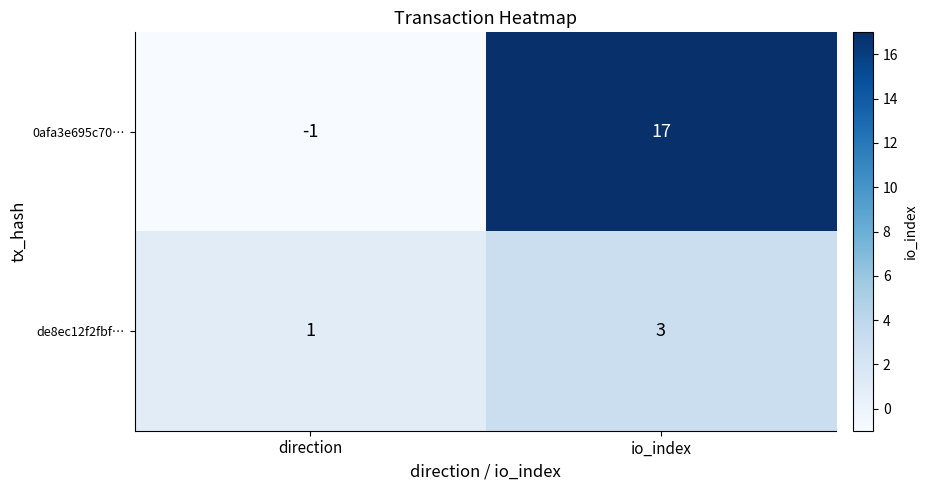

What is the greatest value displayed?

17